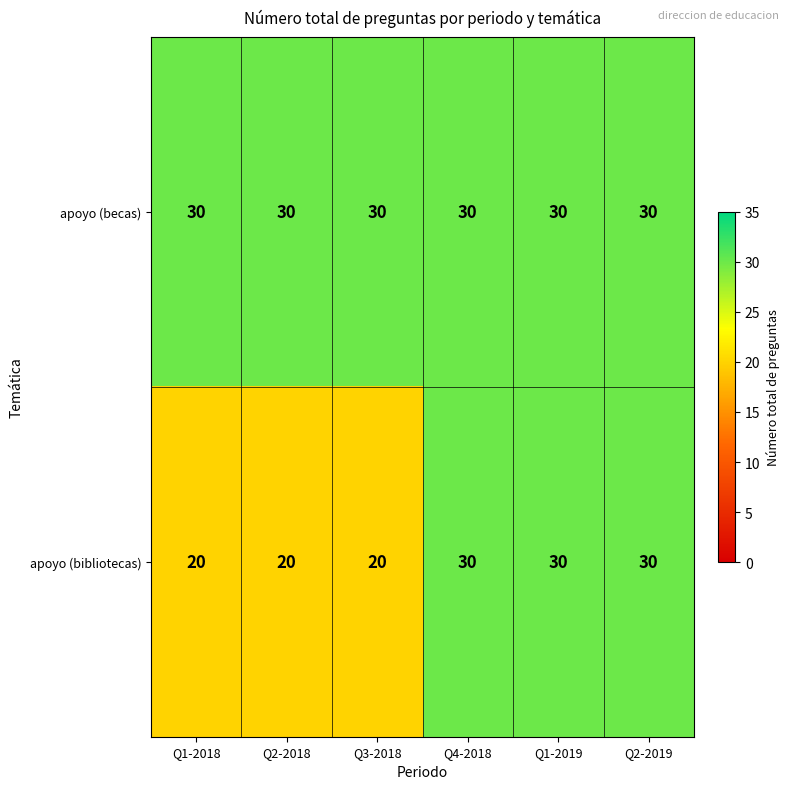

Which series has the largest range (max minus min)?

apoyo (bibliotecas)